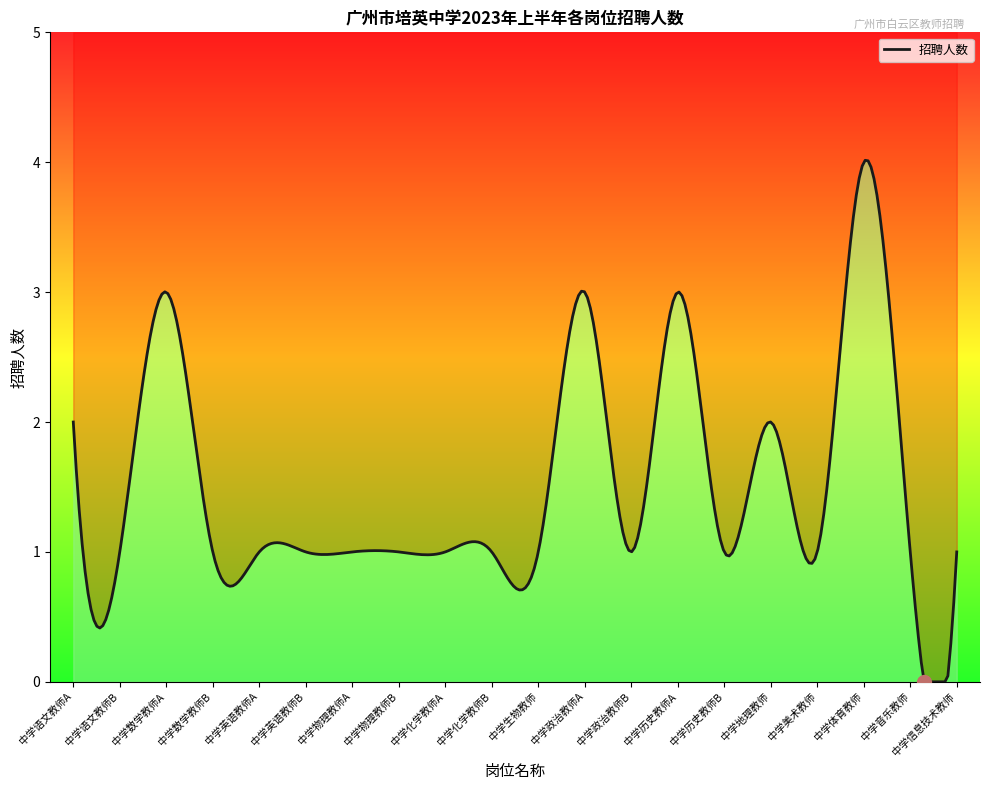

List the labels in order of value, smallest first.

中学语文教师B, 中学数学教师B, 中学英语教师A, 中学英语教师B, 中学物理教师A, 中学物理教师B, 中学化学教师A, 中学化学教师B, 中学生物教师, 中学政治教师B, 中学历史教师B, 中学美术教师, 中学音乐教师, 中学信息技术教师, 中学语文教师A, 中学地理教师, 中学数学教师A, 中学政治教师A, 中学历史教师A, 中学体育教师